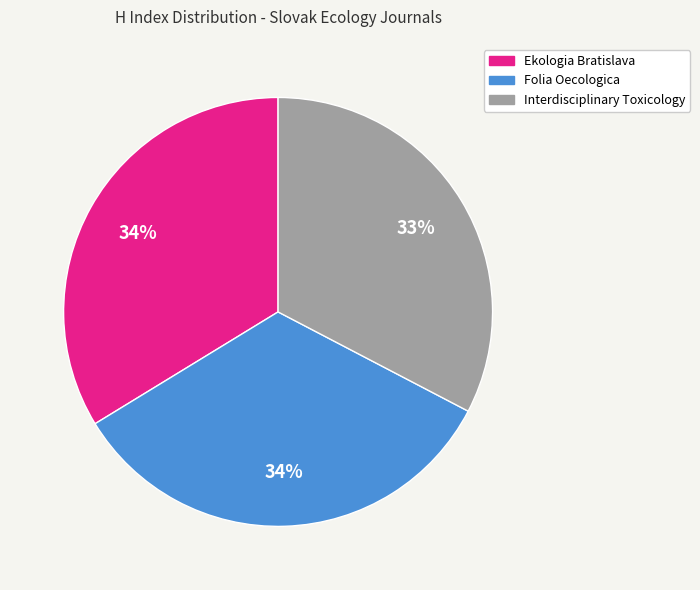

To the nearest percent, what is the average slice percentage?

33%